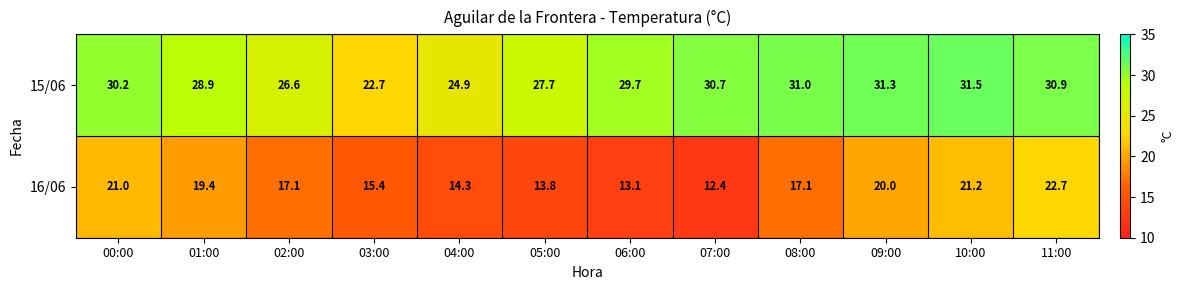

What is the maximum value shown in the chart?

31.5